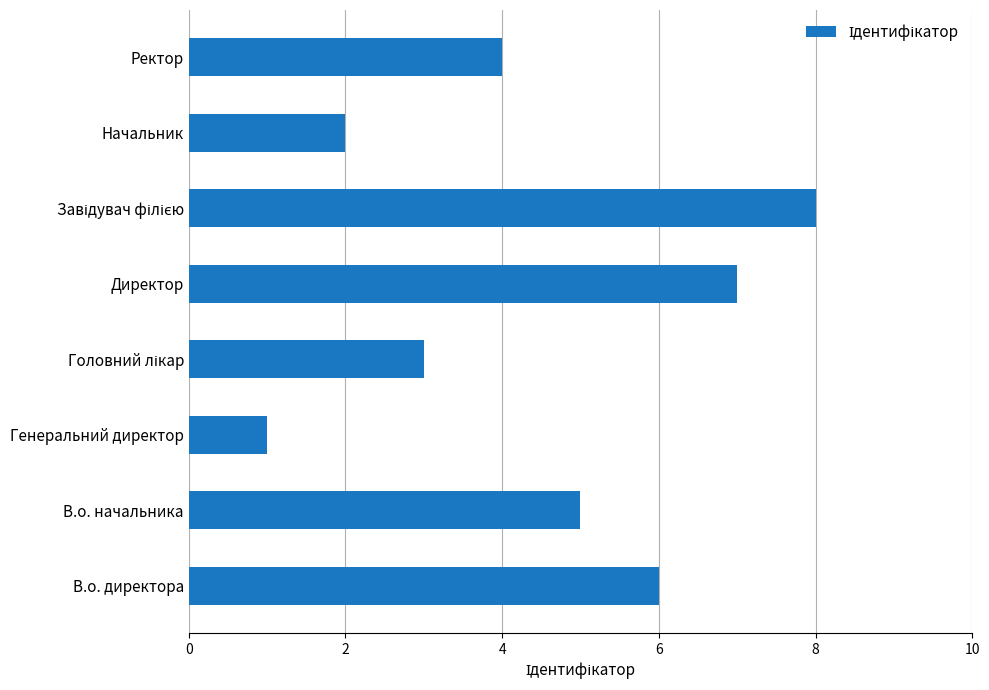

Does the chart contain any negative values?

No